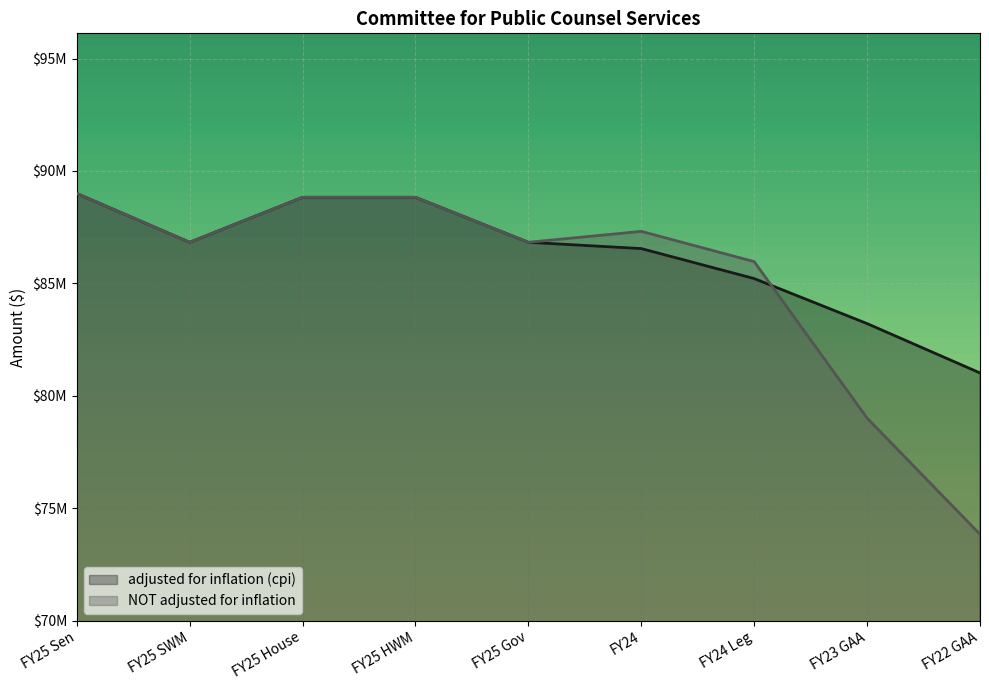

Where is the first local minimum for NOT adjusted for inflation?

FY25 SWM